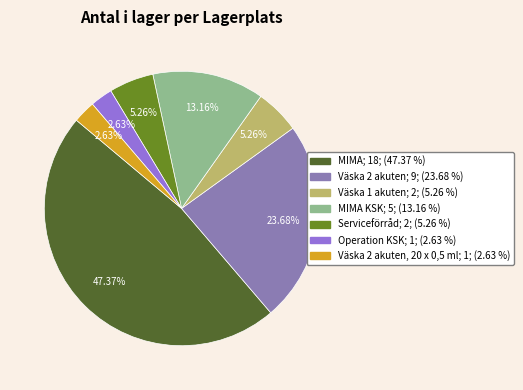

Does any single category account for the majority?

No